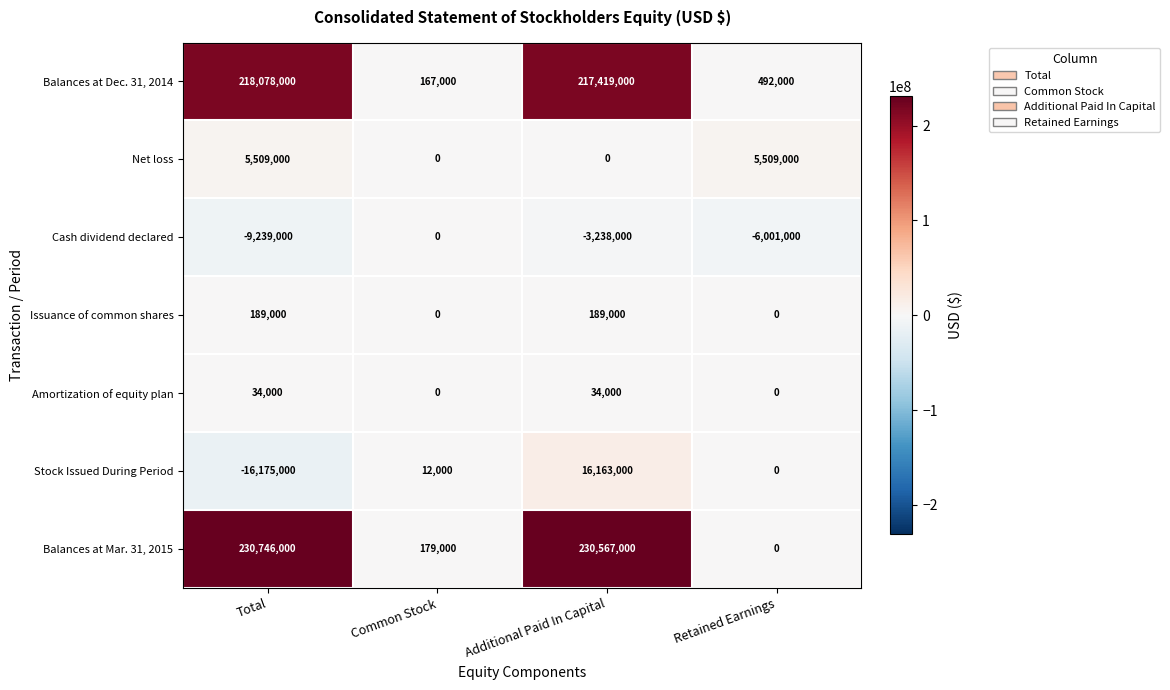

What is the difference between the second highest and minimum values in the Issuance of common shares series?

189000